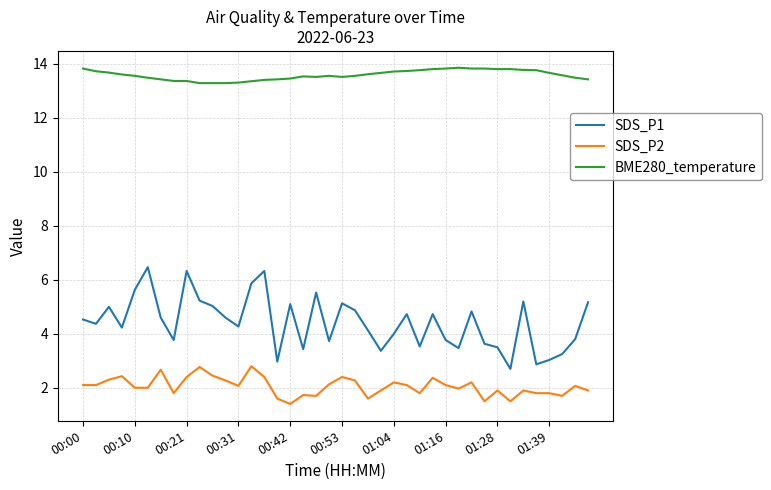

What is the maximum value shown in the chart?

13.9